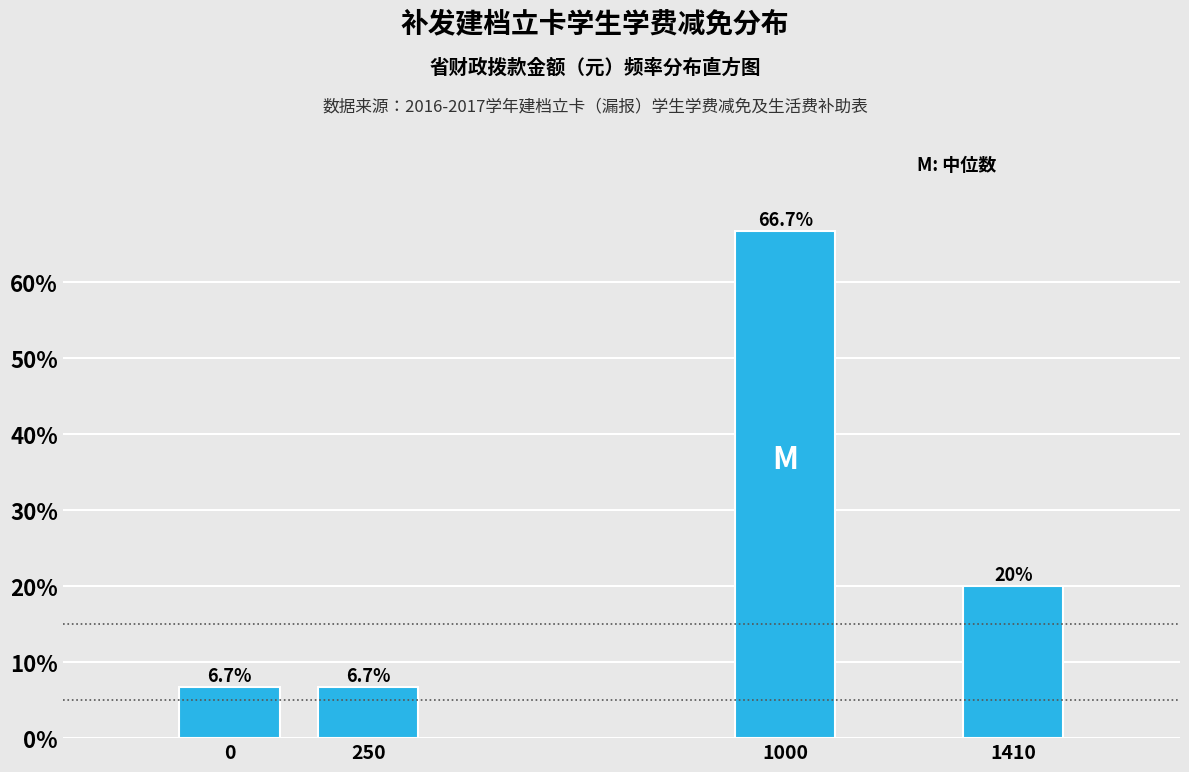

Reading left to right, extract all data points from this chart.

6.7	6.7	66.7	20.0